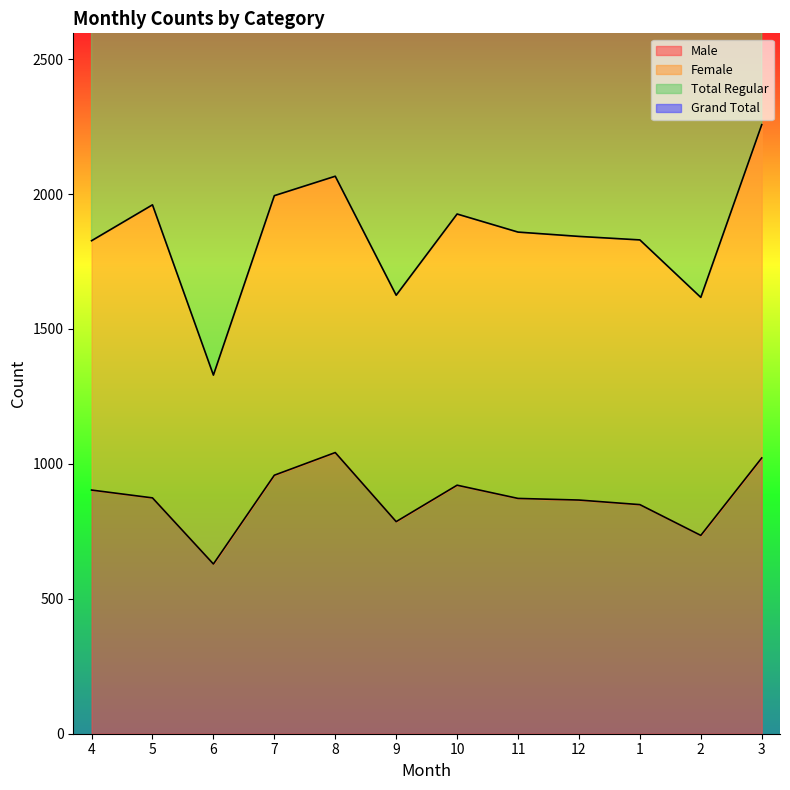

What is the value of the Male point at the 1st from the left?

903